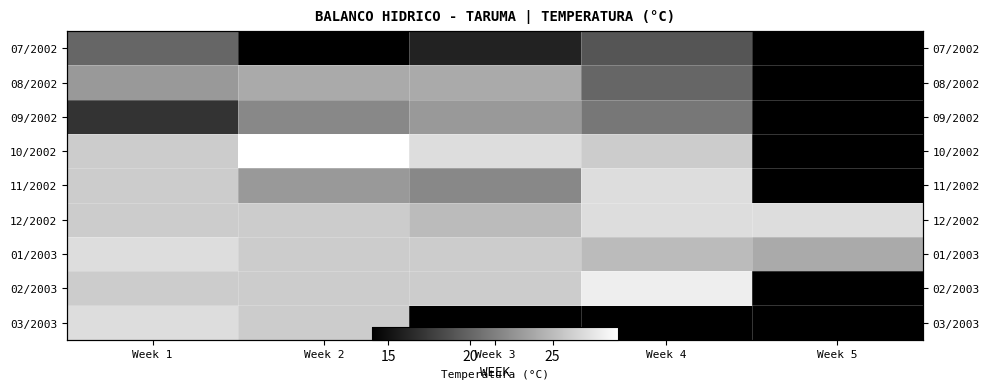

Which label corresponds to the largest value in the chart?

Week 2